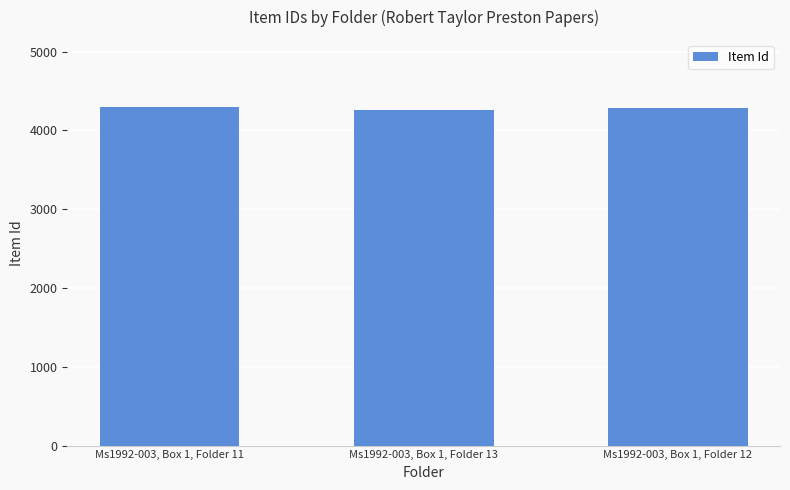

Rank the categories by value from lowest to highest.

Ms1992-003, Box 1, Folder 13, Ms1992-003, Box 1, Folder 12, Ms1992-003, Box 1, Folder 11